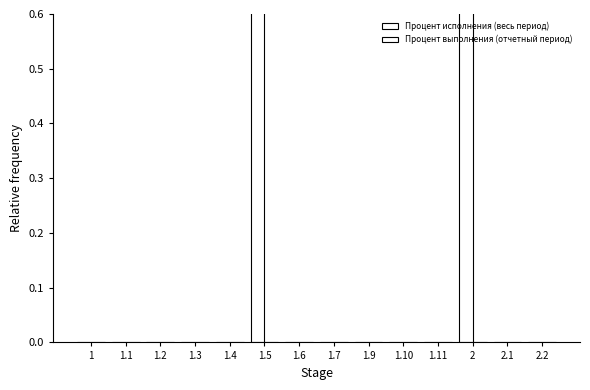

What position from the left is 1.2?

3